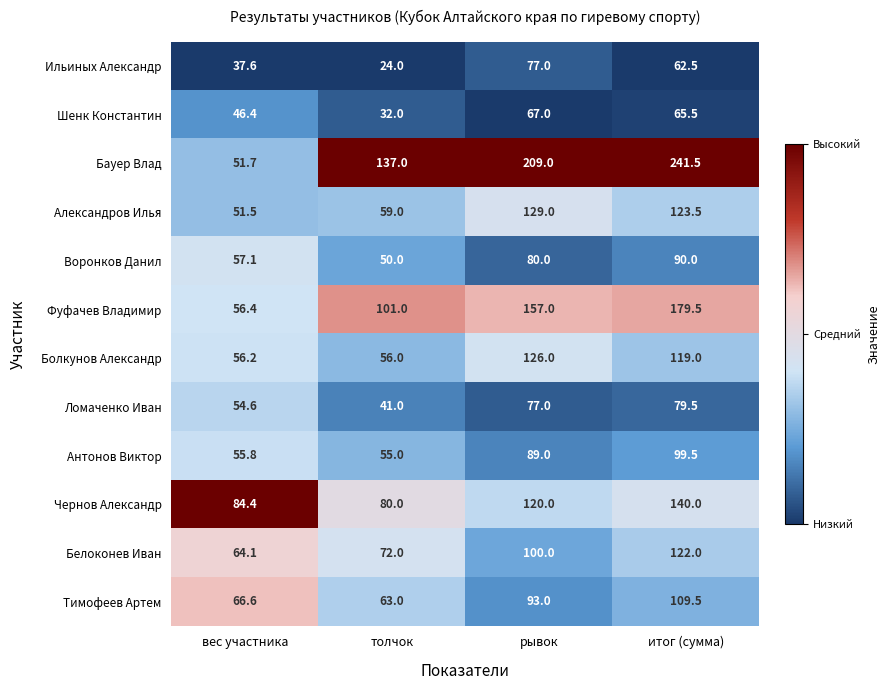

The value of Александров Илья at вес участника is 90.8. True or false?

False